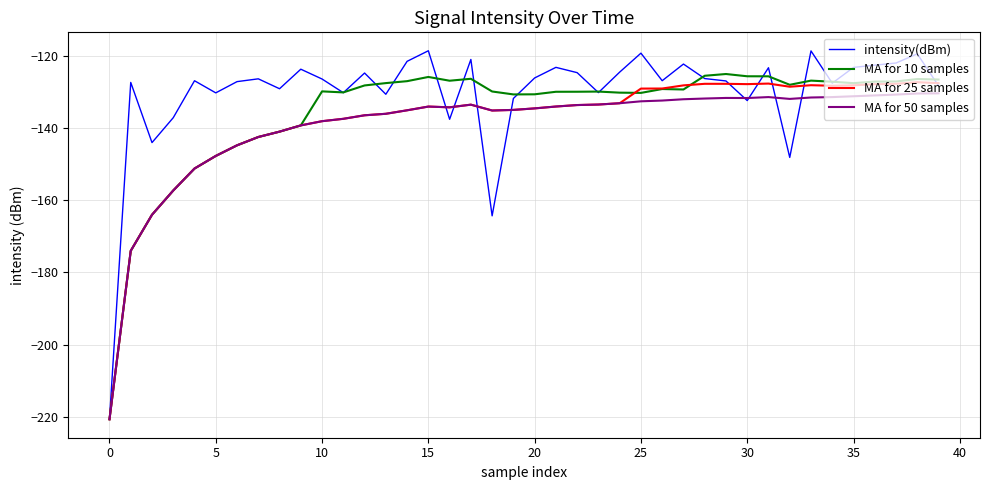

Is this an area chart (filled region under the line)?

No